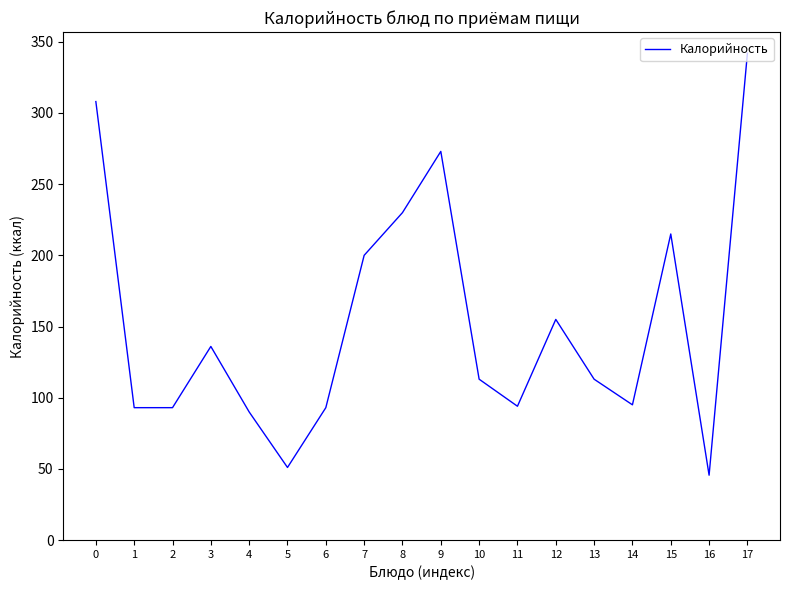

True or false: the data has more than 2 interior local peaks.

True